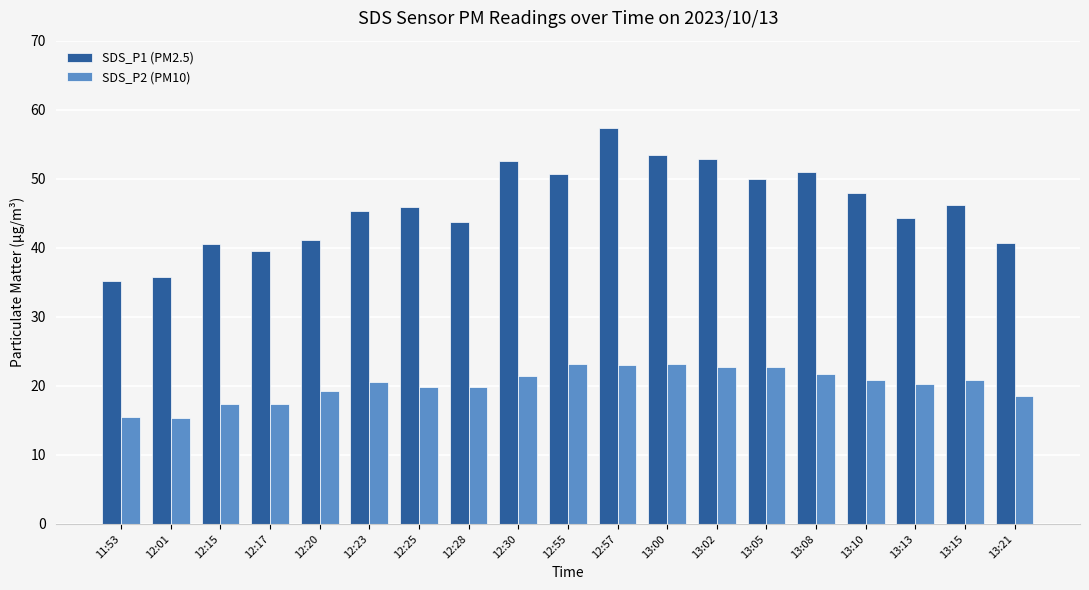

How many data points in SDS_P1 (PM2.5) are less than 45?

8